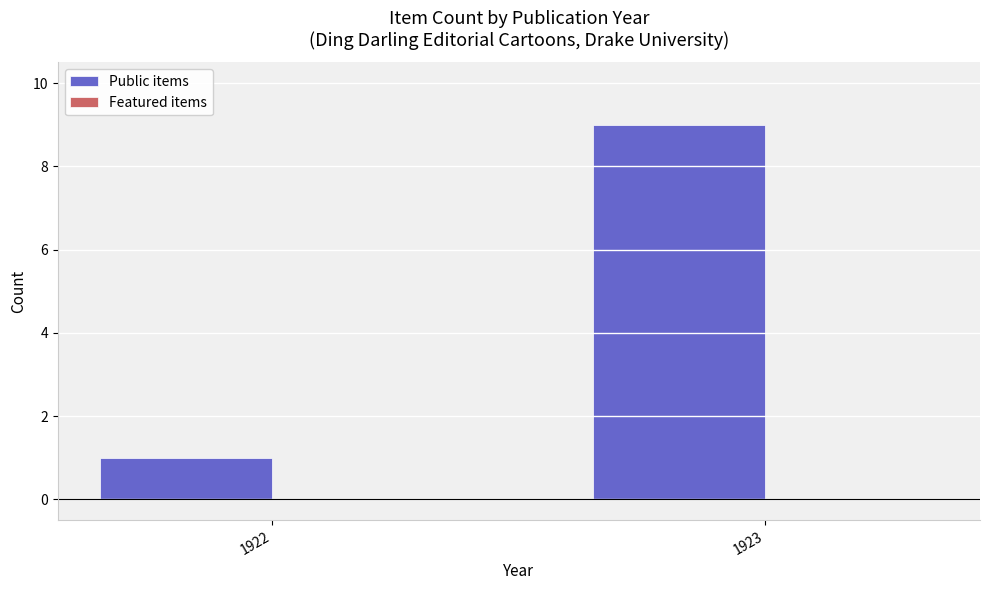

Which has a higher value, 1923 or 1922?

1923